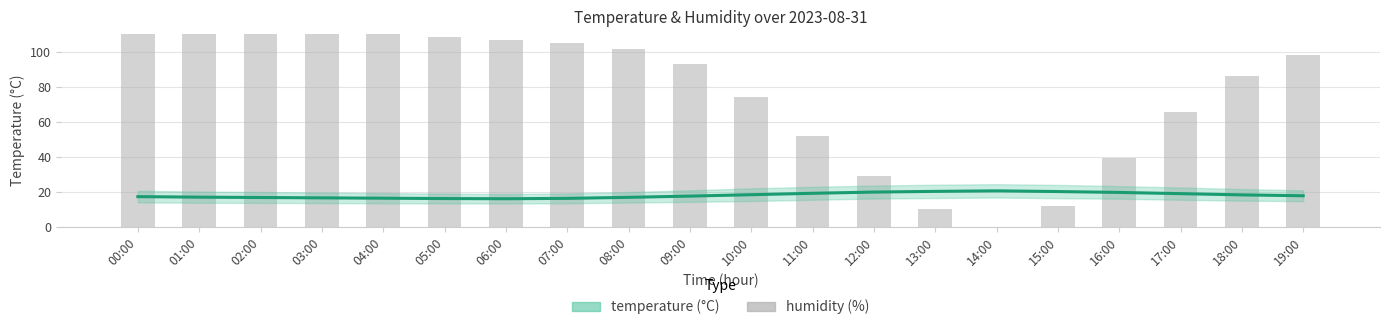

Reading left to right, list all the values displayed in this chart.

temperature: 17.2	16.9	16.7	16.5	16.3	16.1	16.0	16.2	16.8	17.5	18.3	19.1	19.8	20.2	20.5	20.1	19.6	18.9	18.2	17.7
humidity: 110.0	110.0	110.0	110.0	110.0	108.3	106.6	104.8	101.4	92.8	73.9	51.6	29.2	10.3	0.0	12.0	39.5	65.3	85.9	98.0